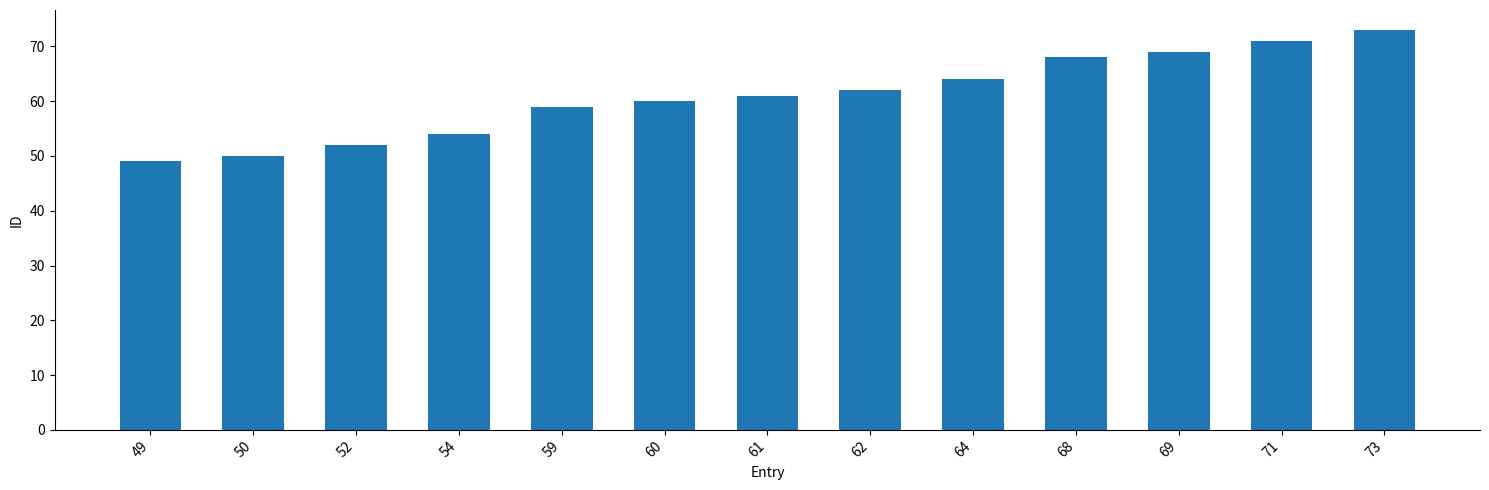

Reading left to right, extract all data points from this chart.

49=49	50=50	52=52	54=54	59=59	60=60	61=61	62=62	64=64	68=68	69=69	71=71	73=73